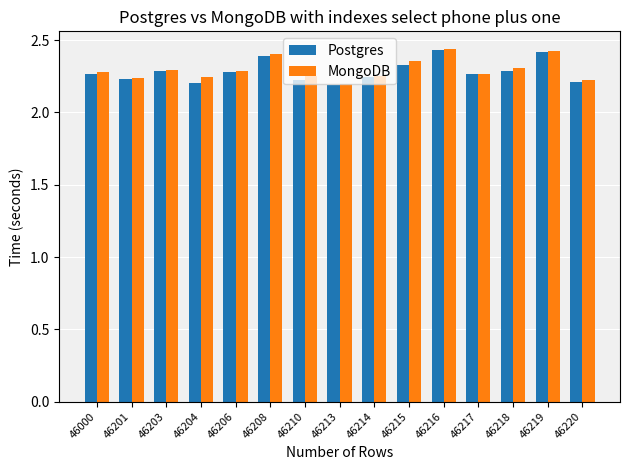

Are the bars grouped side by side (vs. stacked)?

Yes